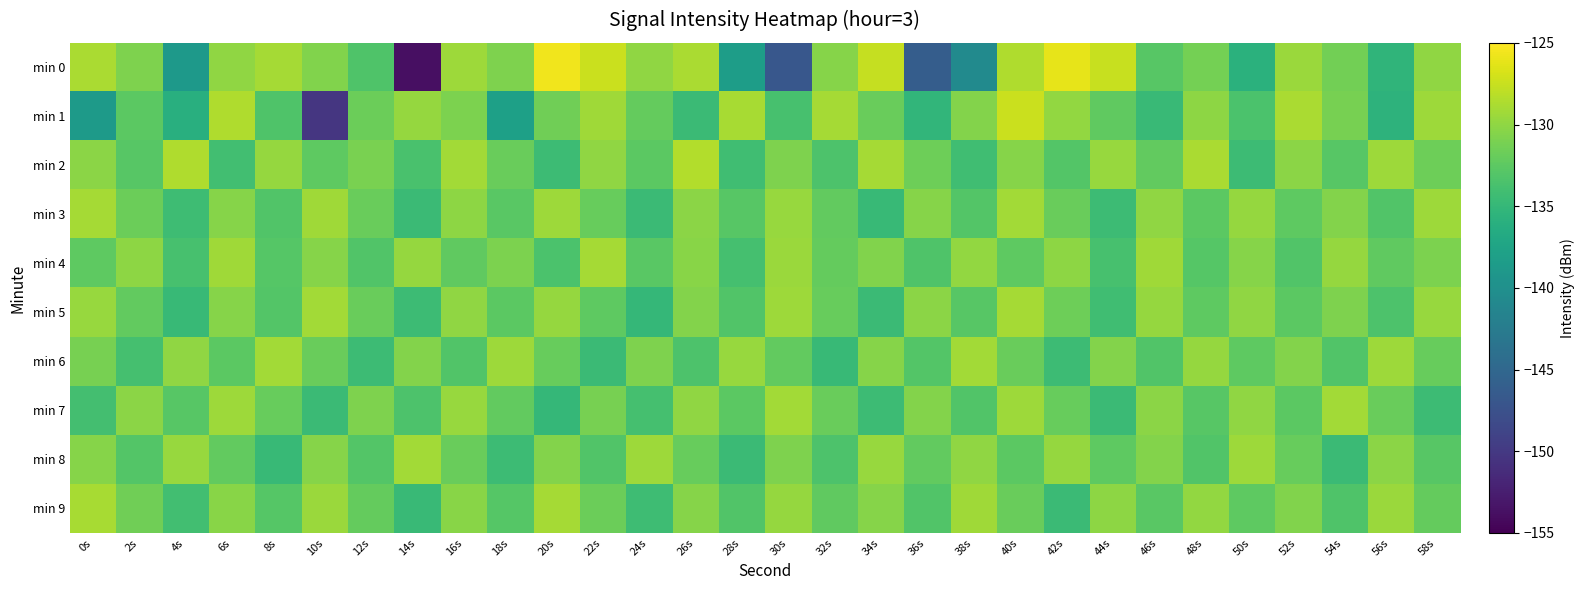

Count the number of categories in the chart.

30